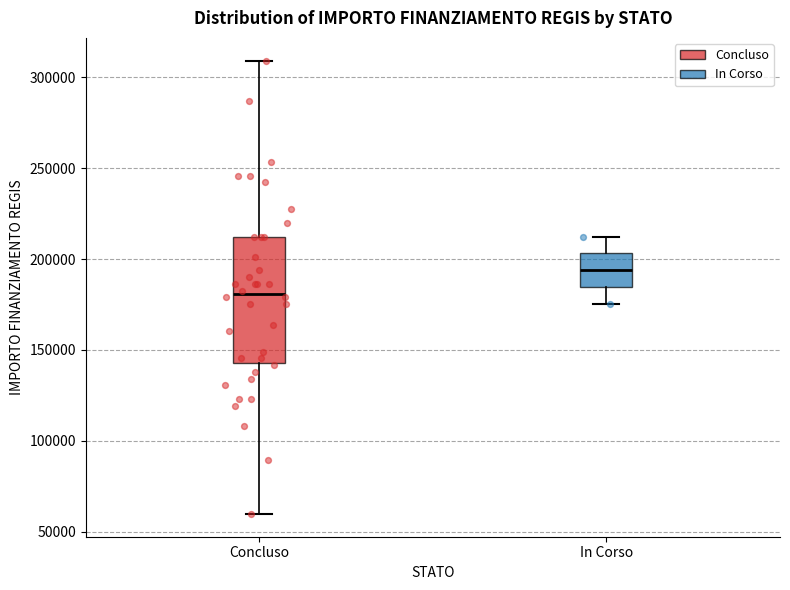

Reading left to right, read every box against the y-axis: the position of its median line, the range the box covers, and the ends of its whiskers. The values are not printed on the chart, so give them approximately, as read against the axis.

Concluso: median 180000, box 145000 to 210000, whiskers 60000 to 310000
In Corso: median 195000, box 185000 to 205000, whiskers 175000 to 210000